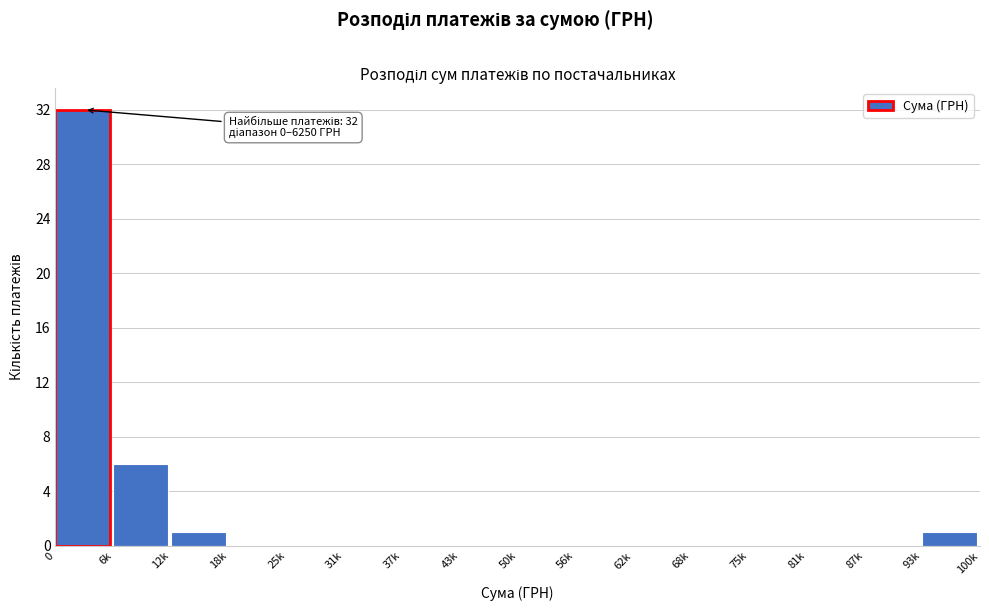

Reading right to left, list all the values displayed in this chart.

93k=1	87k=0	81k=0	75k=0	68k=0	62k=0	56k=0	50k=0	43k=0	37k=0	31k=0	25k=0	18k=0	12k=1	6k=6	0=32